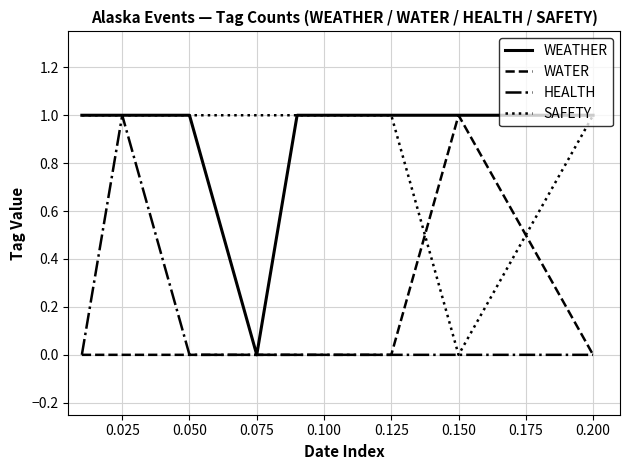

What is the maximum value shown in the chart?

1